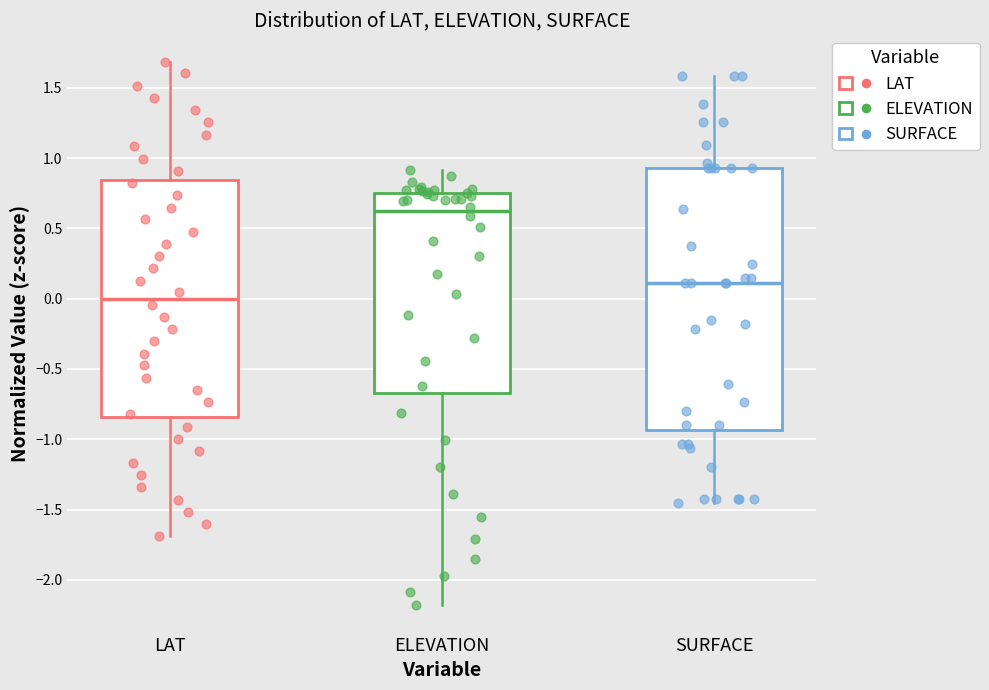

Which box has the highest median line?

ELEVATION